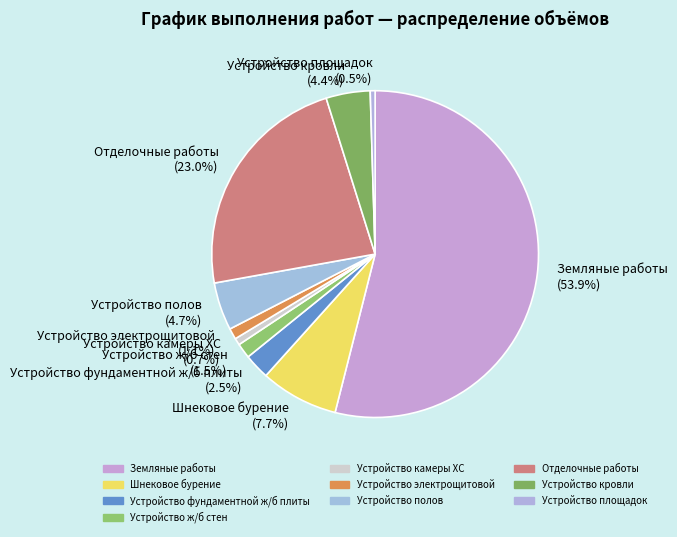

Which slice is the largest?

Земляные работы